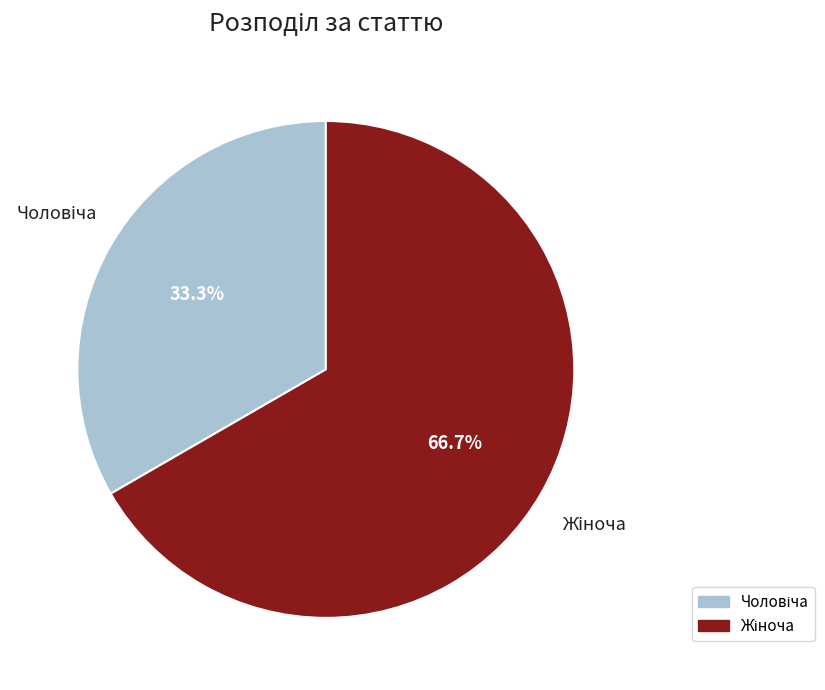

Is there any slice that represents more than half of the pie?

Yes